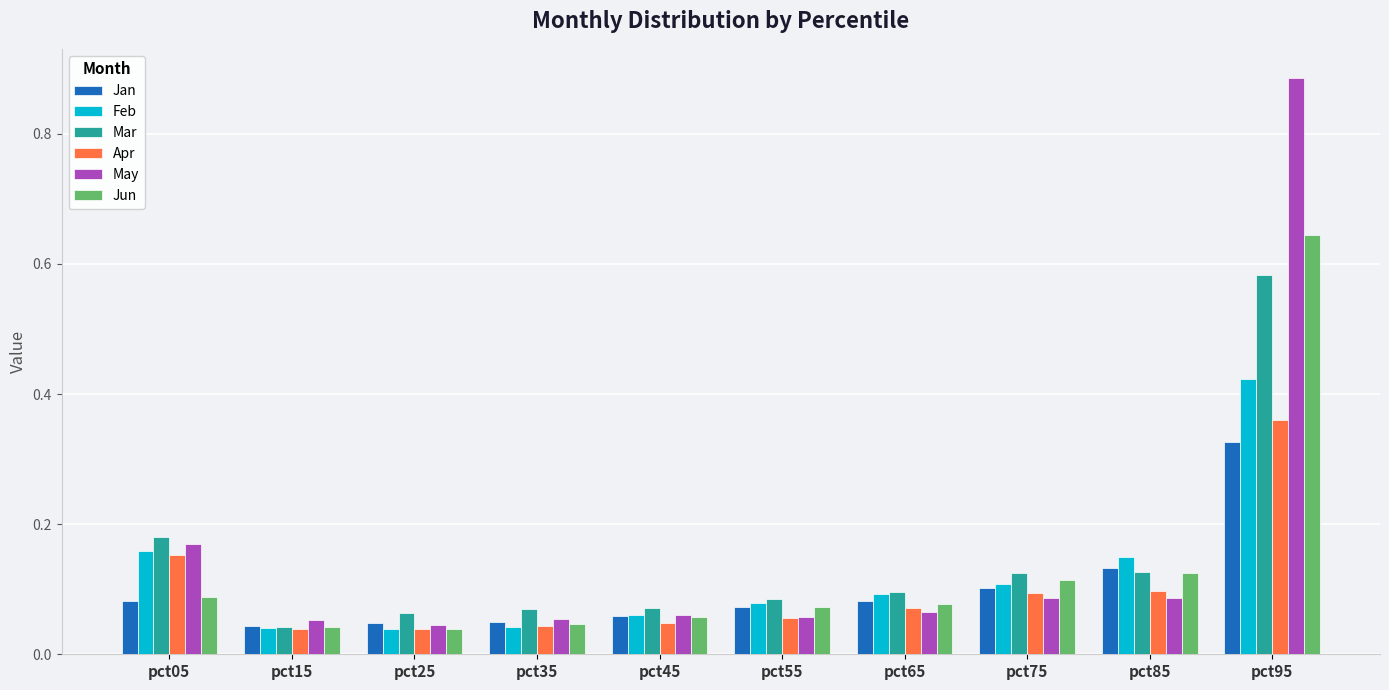

Does the chart contain stacked bars?

No